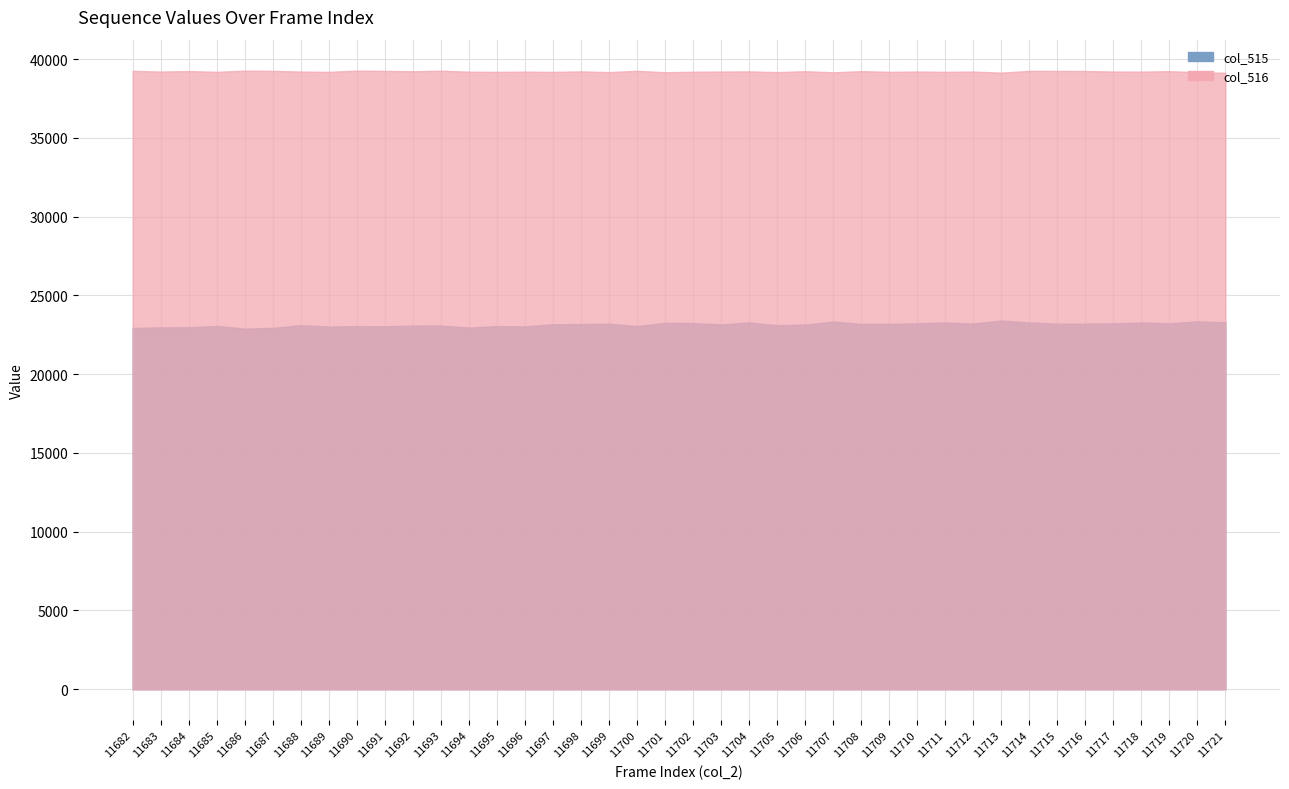

Reading right to left, extract all data points from this chart.

col_515: 11721=23292	11720=23354	11719=23224	11718=23274	11717=23227	11716=23208	11715=23209	11714=23281	11713=23406	11712=23212	11711=23274	11710=23227	11709=23195	11708=23195	11707=23337	11706=23148	11705=23105	11704=23283	11703=23162	11702=23243	11701=23254	11700=23059	11699=23202	11698=23181	11697=23171	11696=23031	11695=23052	11694=22957	11693=23088	11692=23083	11691=23042	11690=23052	11689=23022	11688=23110	11687=22941	11686=22891	11685=23063	11684=22978	11683=22972	11682=22933
col_516: 11721=39136	11720=39163	11719=39237	11718=39206	11717=39212	11716=39245	11715=39251	11714=39254	11713=39142	11712=39210	11711=39194	11710=39212	11709=39193	11708=39237	11707=39162	11706=39234	11705=39176	11704=39222	11703=39212	11702=39199	11701=39165	11700=39260	11699=39175	11698=39222	11697=39189	11696=39206	11695=39192	11694=39202	11693=39263	11692=39229	11691=39252	11690=39272	11689=39192	11688=39211	11687=39254	11686=39272	11685=39193	11684=39242	11683=39211	11682=39258